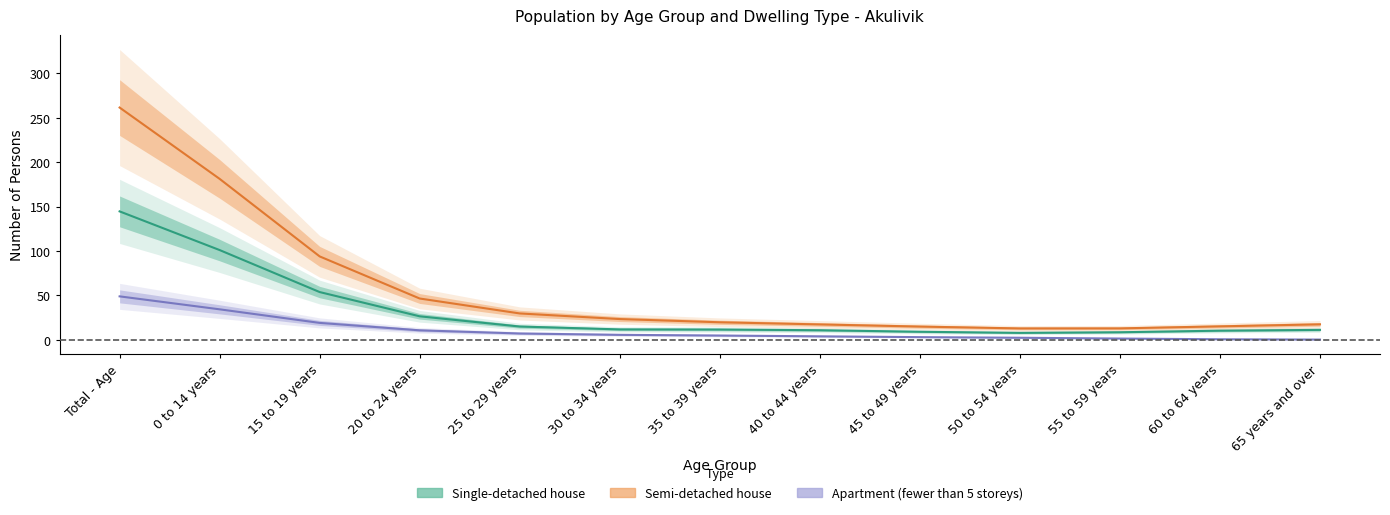

Between 35 to 39 years and 20 to 24 years, which is larger?

20 to 24 years